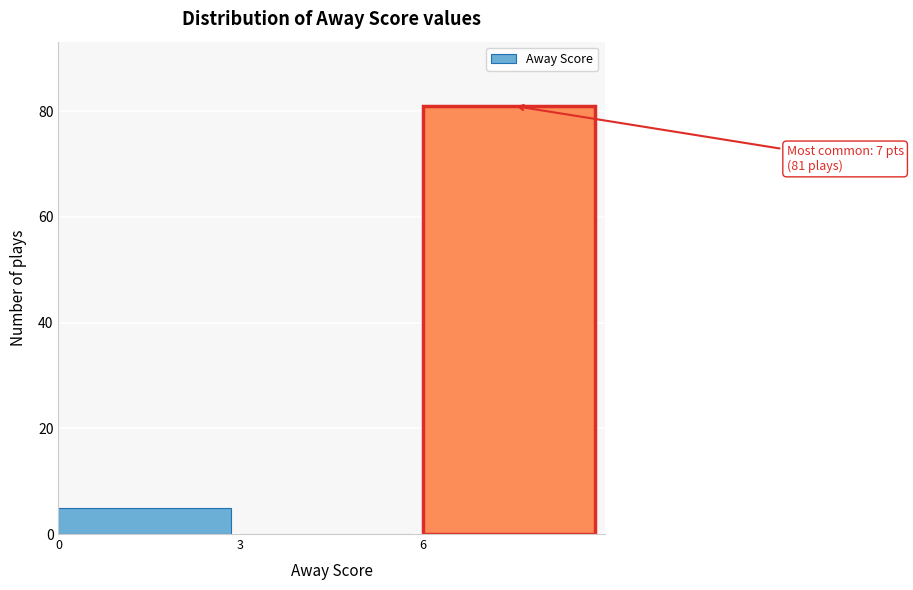

Over which range of the x-axis is the bar tallest?

6 to 9